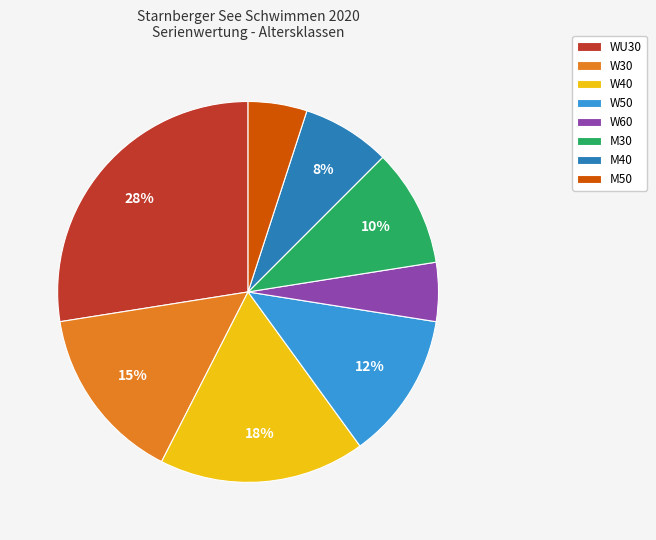

Between M30 and WU30, which is larger?

WU30